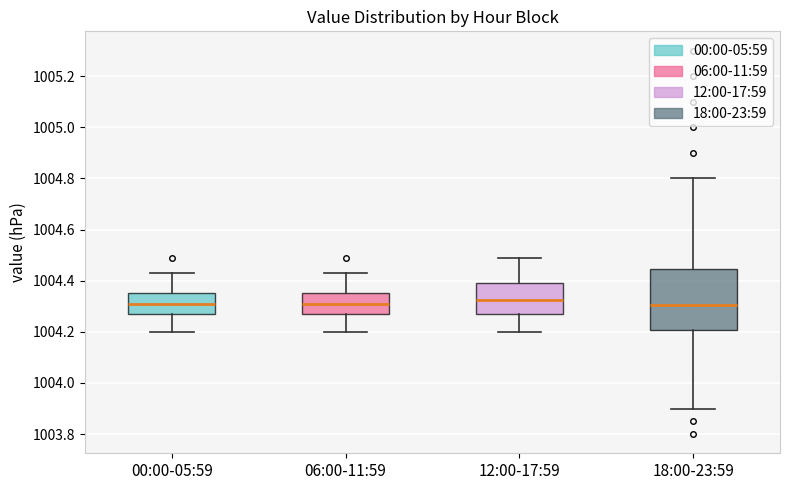

Which box is the tallest, from its lower edge to its upper edge?

18:00-23:59